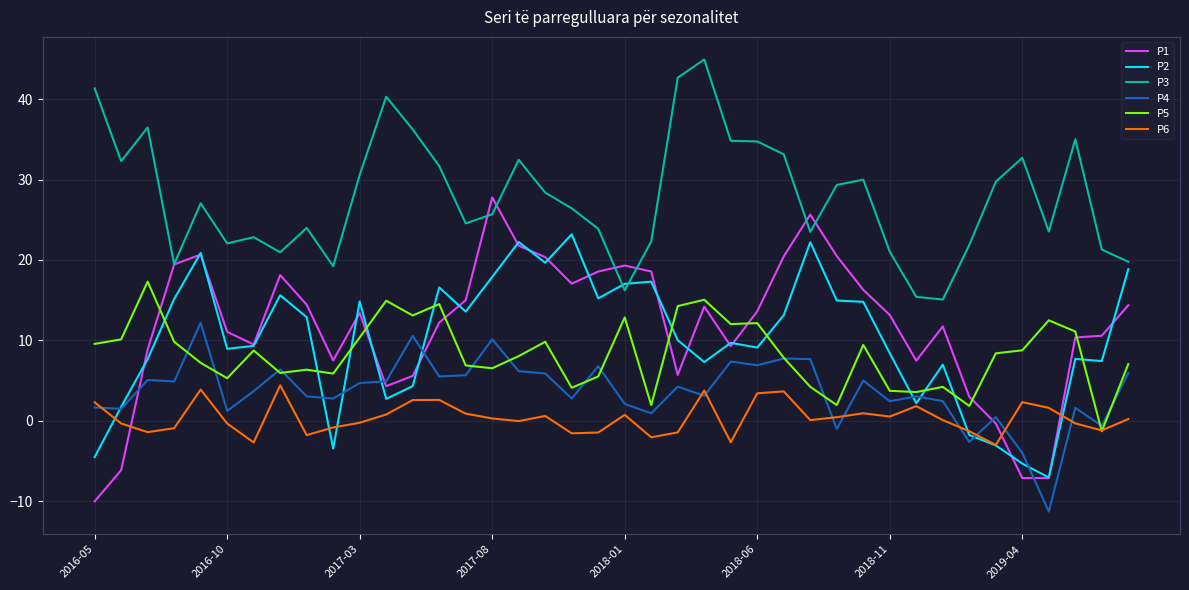

What is the highest value of the P4 series?

12.2